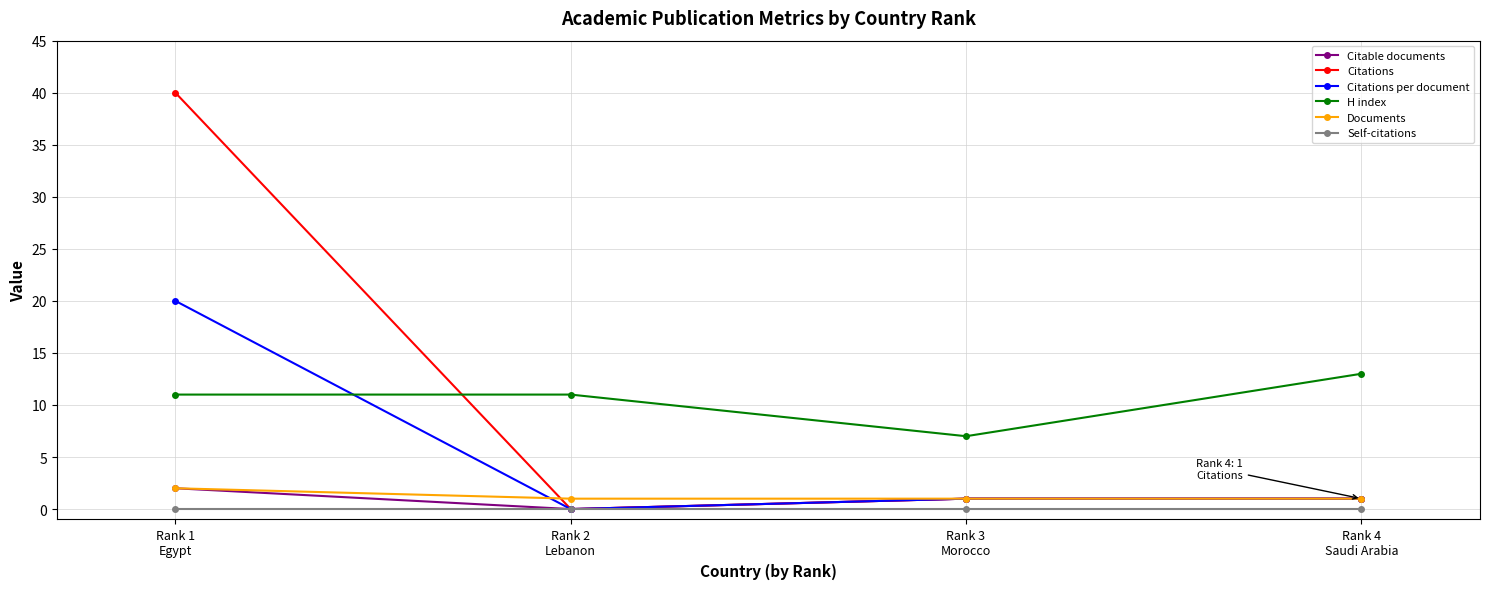

What position from the left is Rank 4
Saudi Arabia?

4